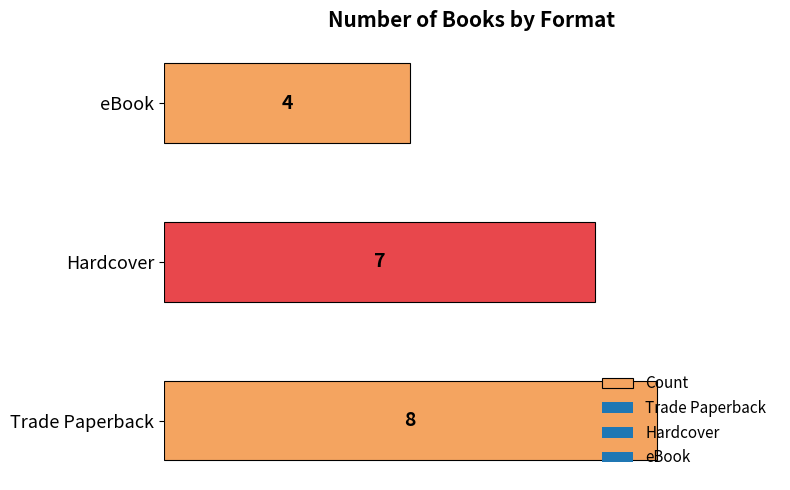

Are the bars horizontal?

Yes